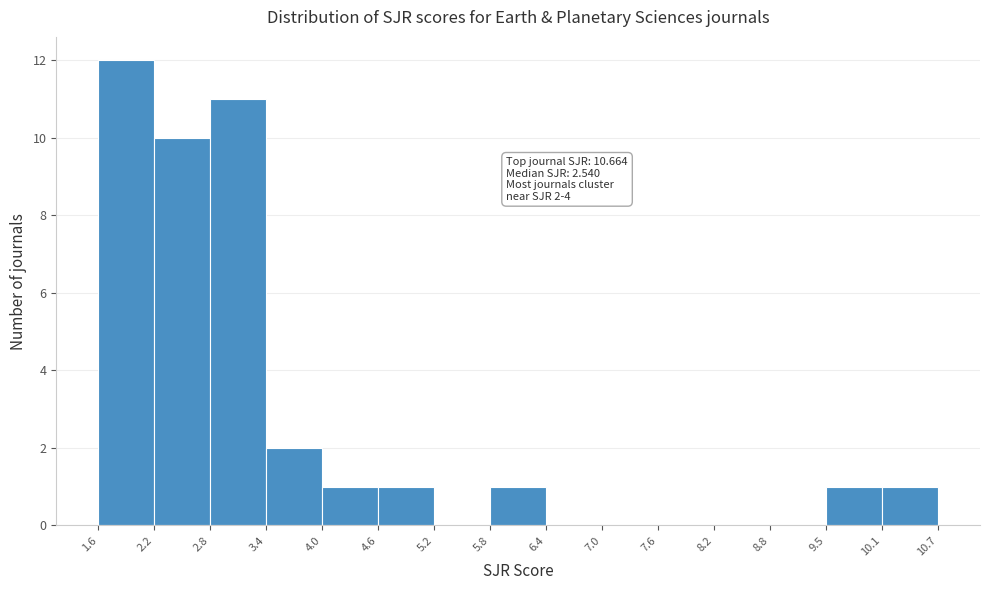

Which range on the x-axis has the tallest bar?

1.6 to 2.2